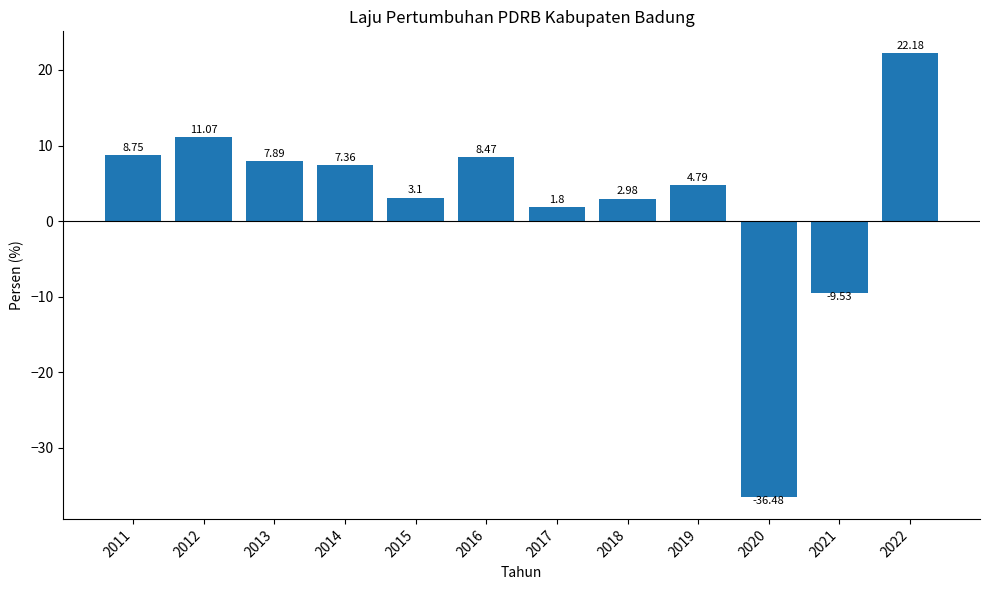

Between 2015 and 2012, which is larger?

2012